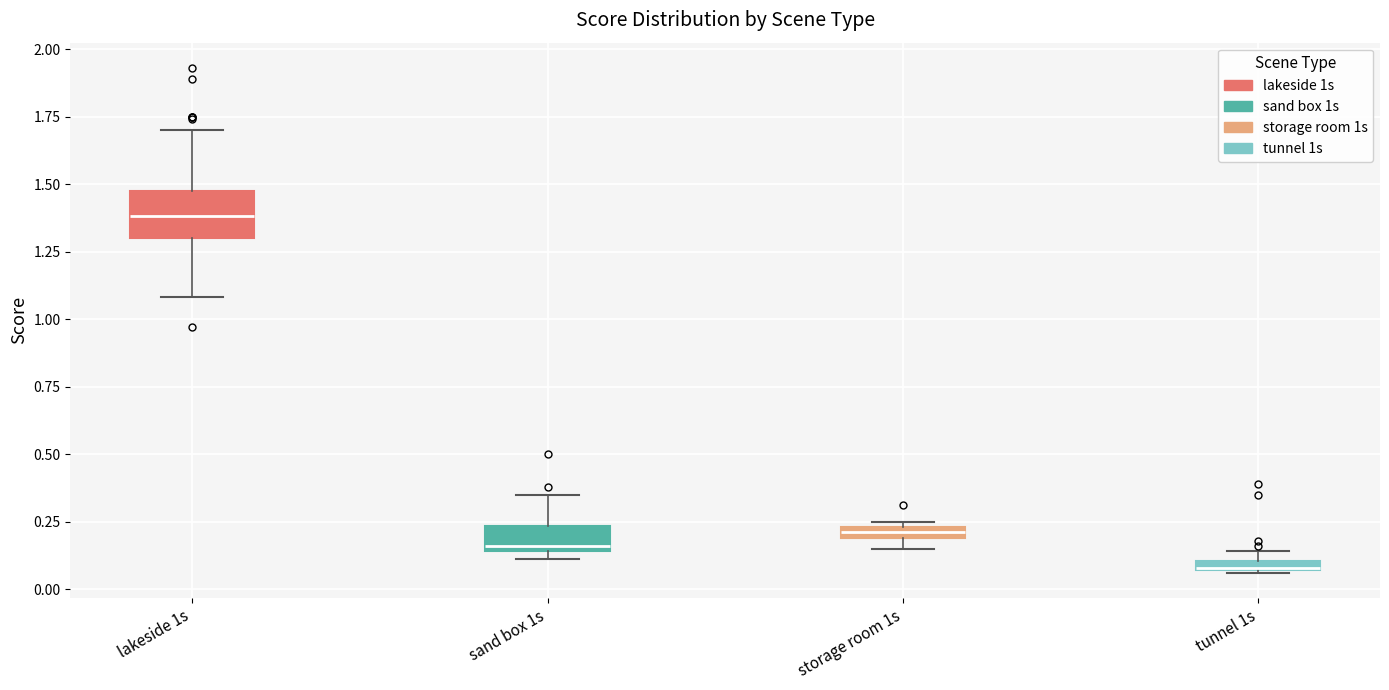

Which box has the lowest median line?

tunnel 1s